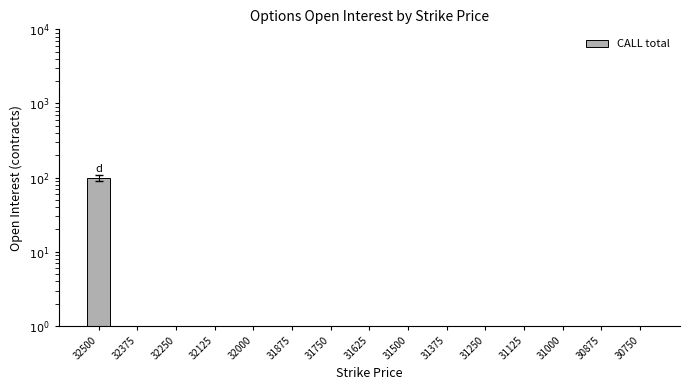

The value at 31500 is 54. True or false?

False